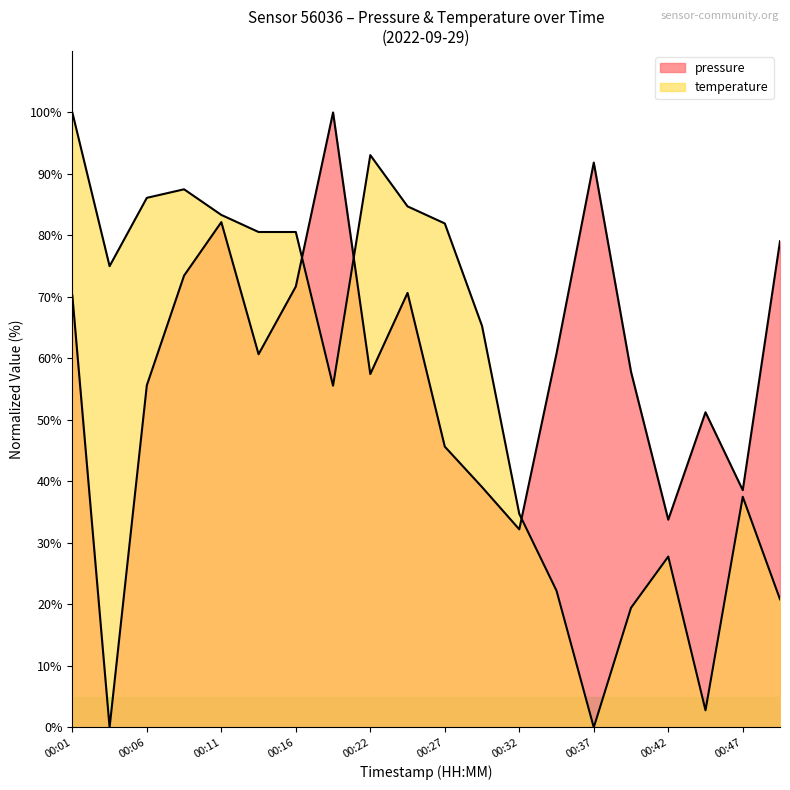

Between which two adjacent categories do pressure and temperature first intersect?

00:16 and 00:19